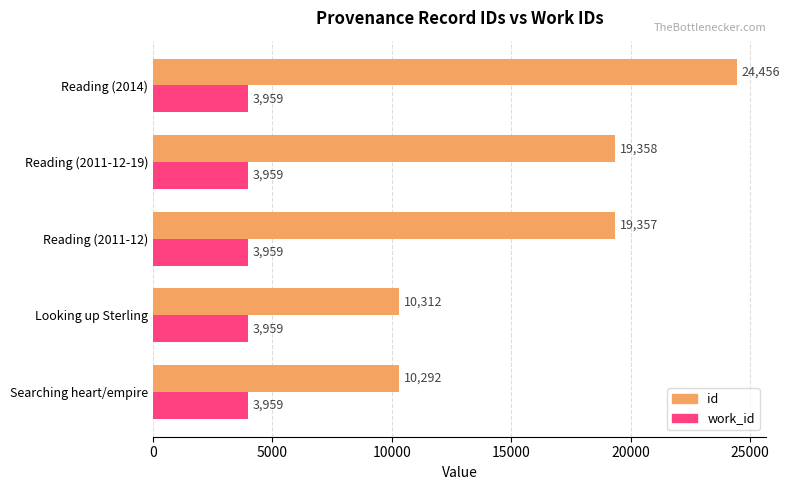

Rank the series by their average value, from lowest to highest.

work_id, id